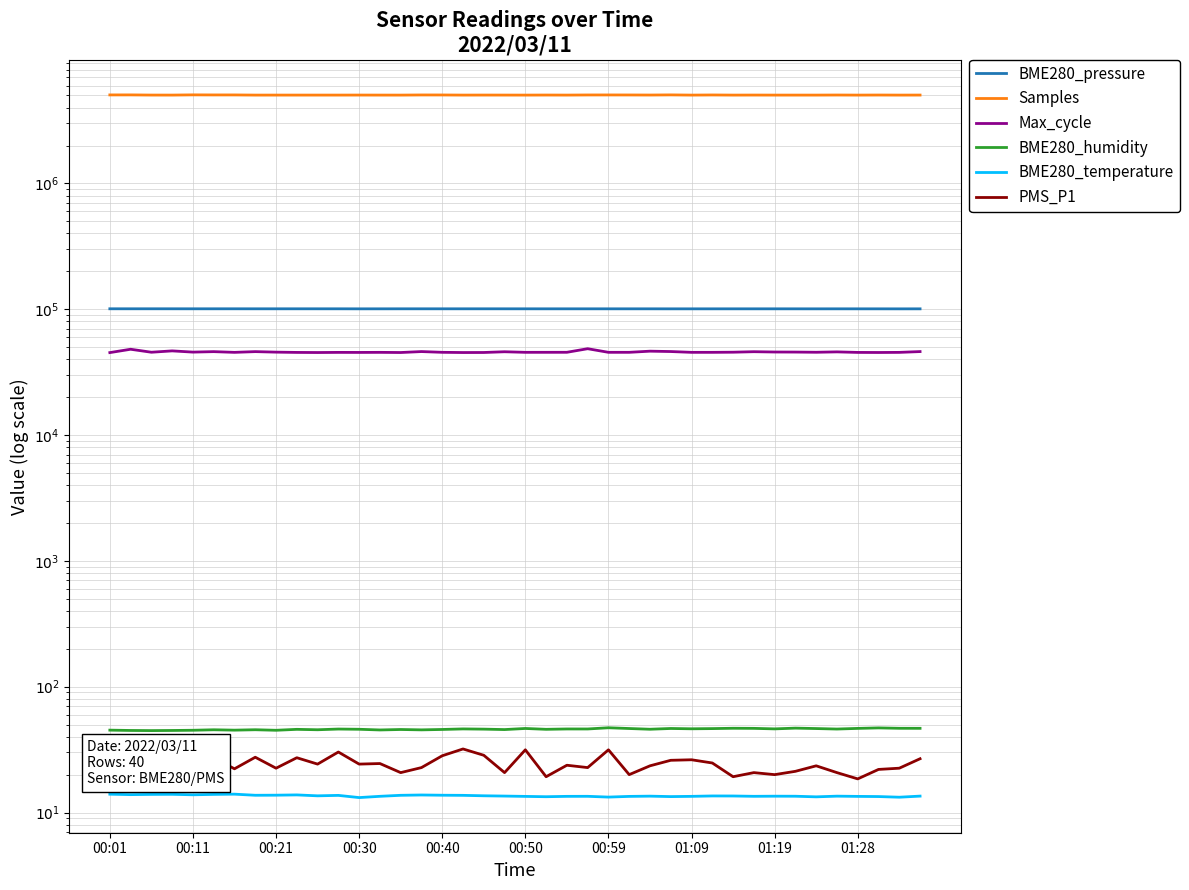

What is the minimum value for BME280_pressure?

100690.8